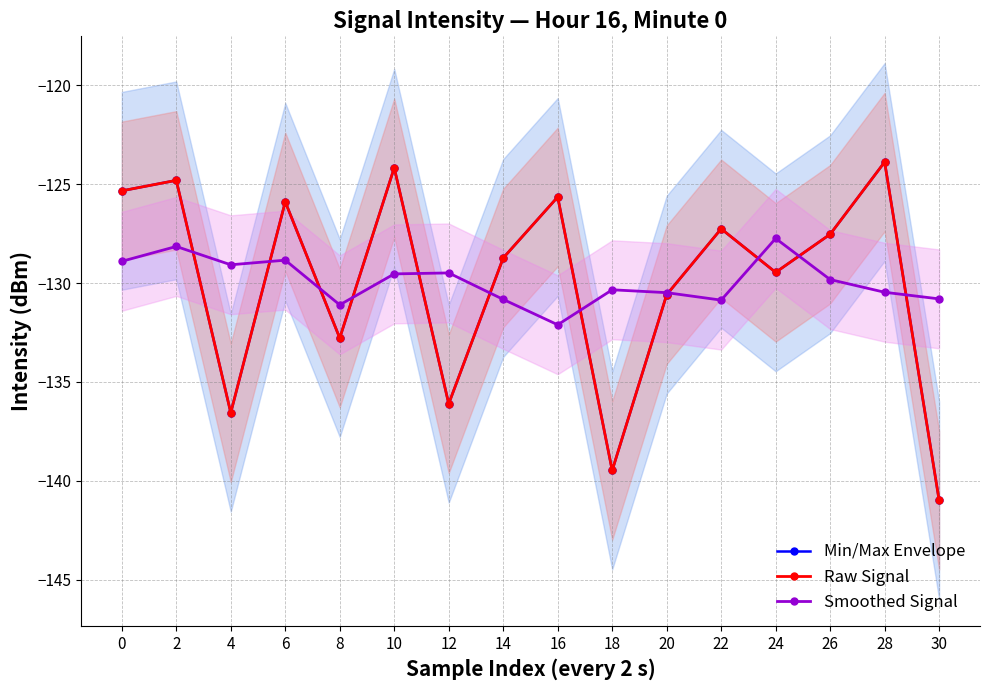

How many values in the Min/Max Envelope series are below -127?

10